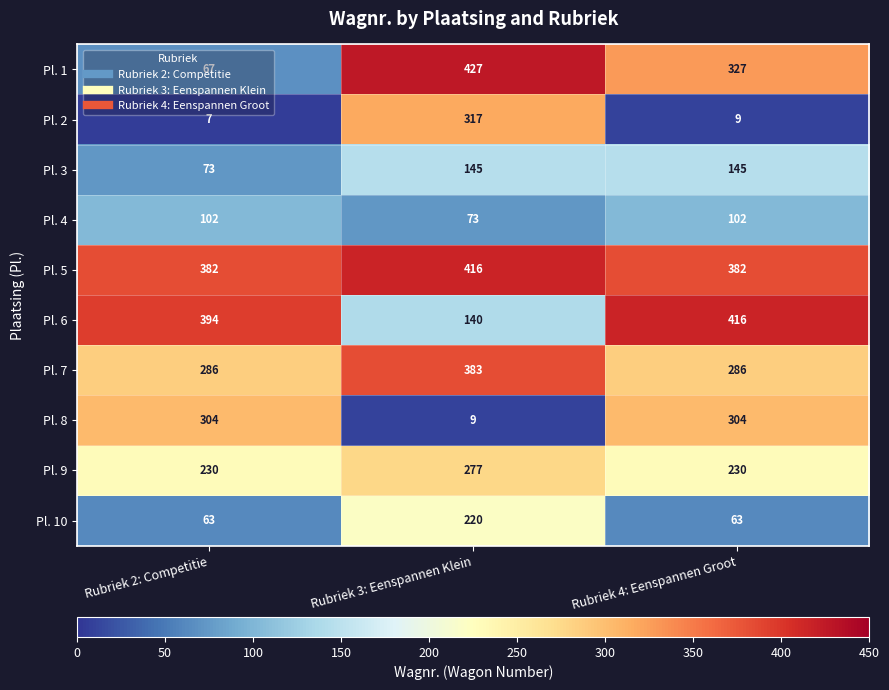

The value of Pl. 9 at Rubriek 4: Eenspannen Groot is 230. True or false?

True